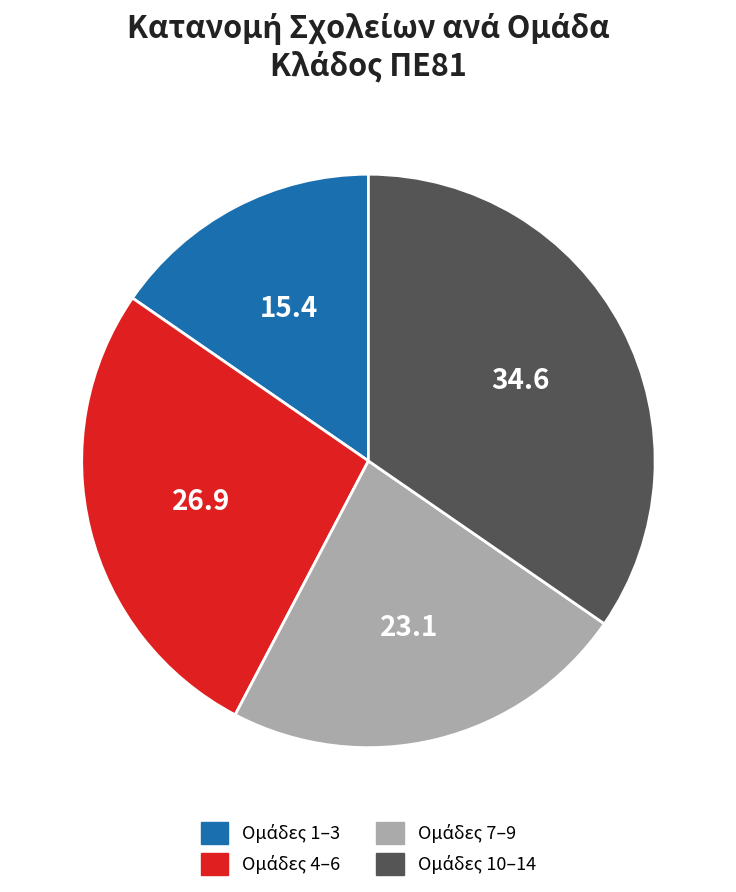

Does any single category account for the majority?

No